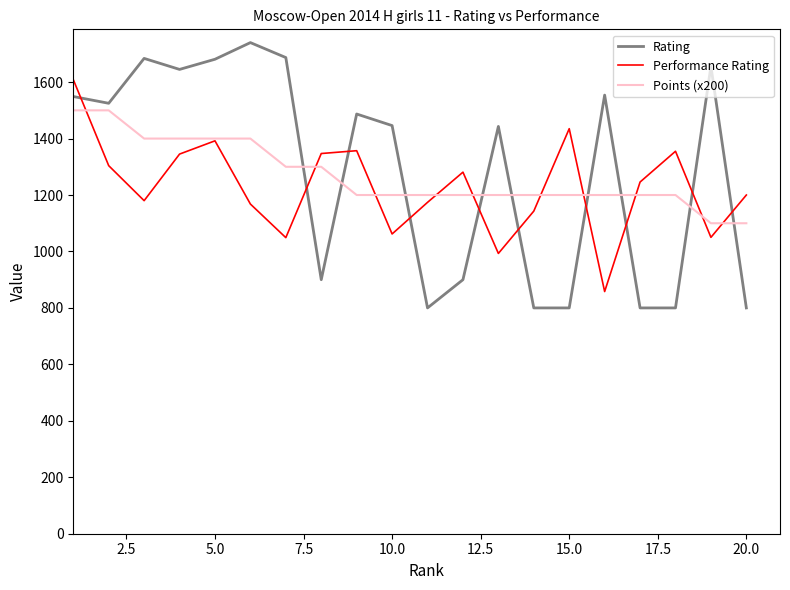

Is this an area chart (filled region under the line)?

No